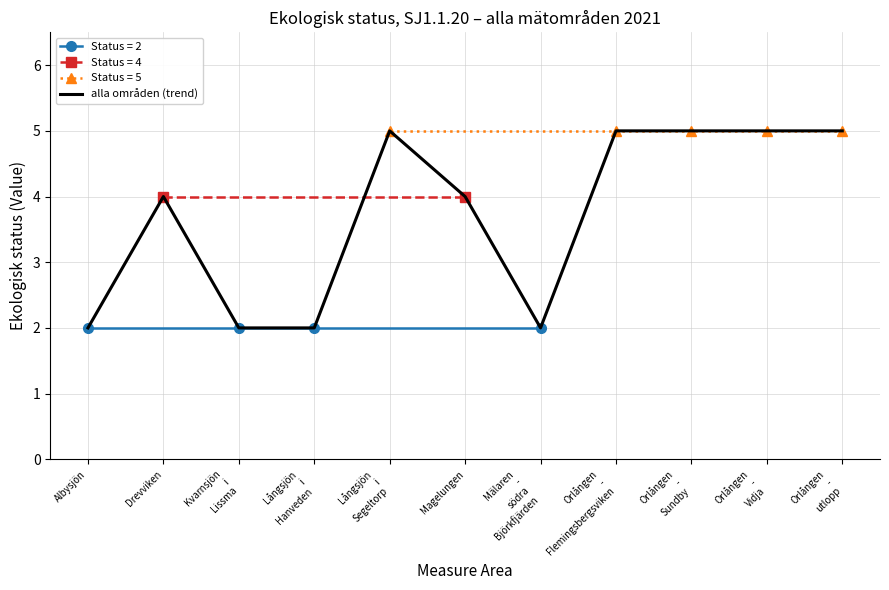

Rank the categories by value from highest to lowest.

Långsjön
i
Segeltorp, Orlången
-
Flemingsbergsviken, Orlången
-
Sundby, Orlången
-
Vidja, Orlången
-
utlopp, Drevviken, Magelungen, Albysjön, Kvarnsjön
i
Lissma, Långsjön
i
Hanveden, Mälaren
-
södra
Björkfjärden